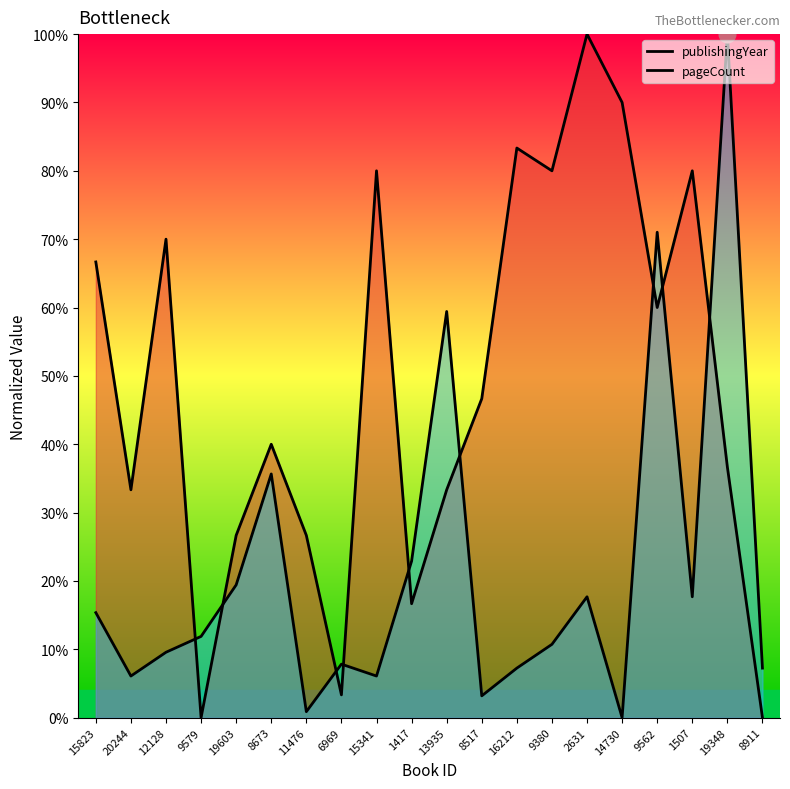

Count the number of categories in the chart.

20